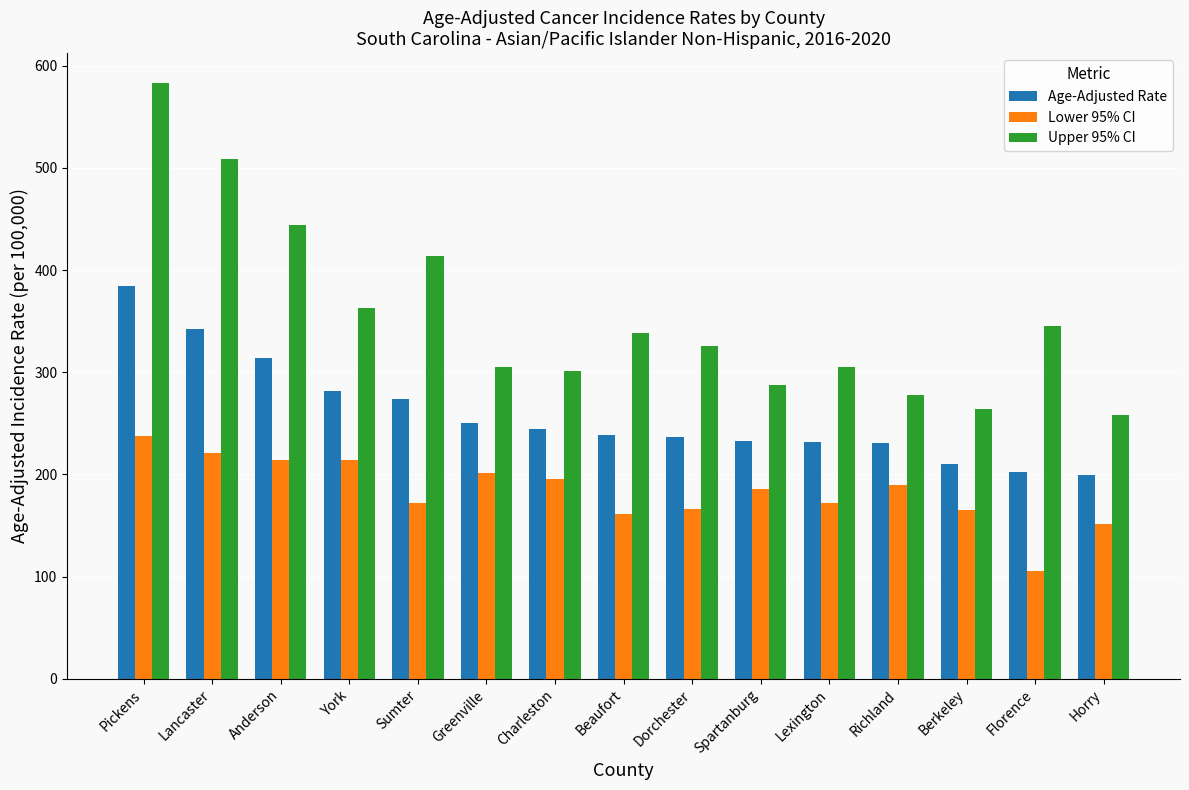

What is the value of the Age-Adjusted Rate bar at the 9th from the left?

236.4